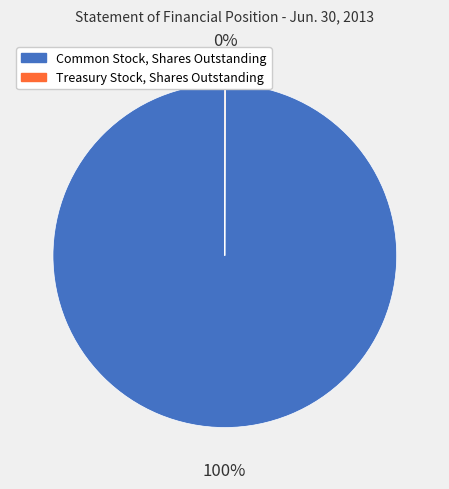

Which category accounts for the majority?

Common Stock, Shares Outstanding